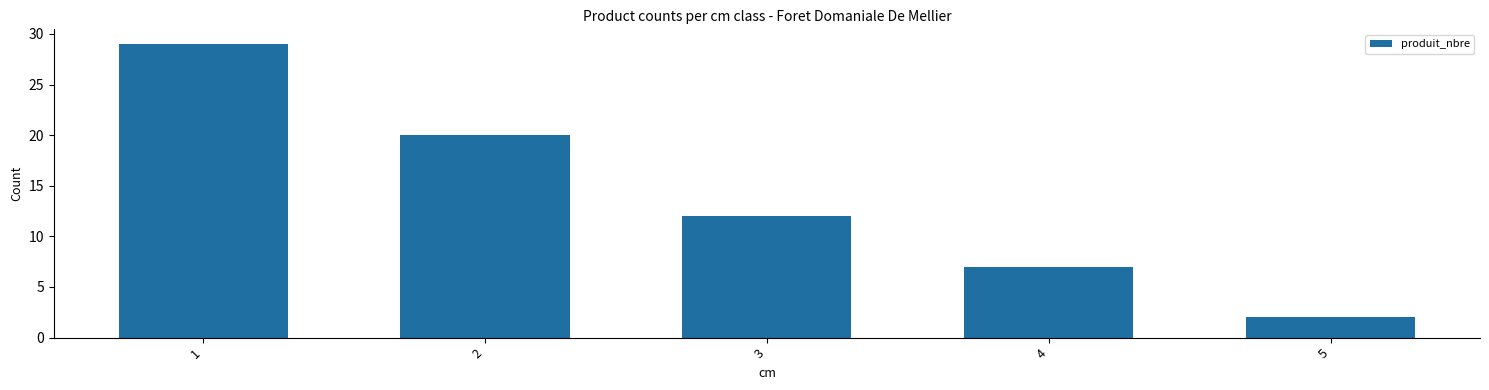

Approximately how many times larger is the value at 3 compared to 4?

1.7